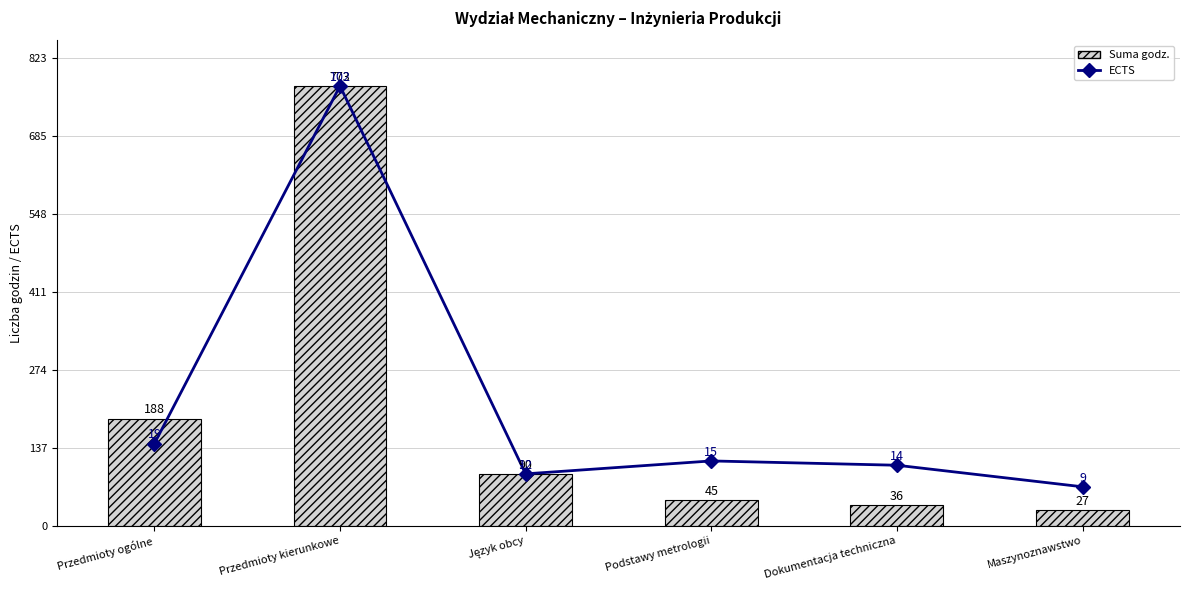

Reading right to left, transcribe all the data shown in this chart.

ECTS: Maszynoznawstwo=68.2	Dokumentacja techniczna=106.1	Podstawy metrologii=113.7	Język obcy=90.9	Przedmioty kierunkowe=773.0	Przedmioty ogólne=144.0
Suma godz.: Maszynoznawstwo=27.0	Dokumentacja techniczna=36.0	Podstawy metrologii=45.0	Język obcy=90.0	Przedmioty kierunkowe=773.0	Przedmioty ogólne=188.0